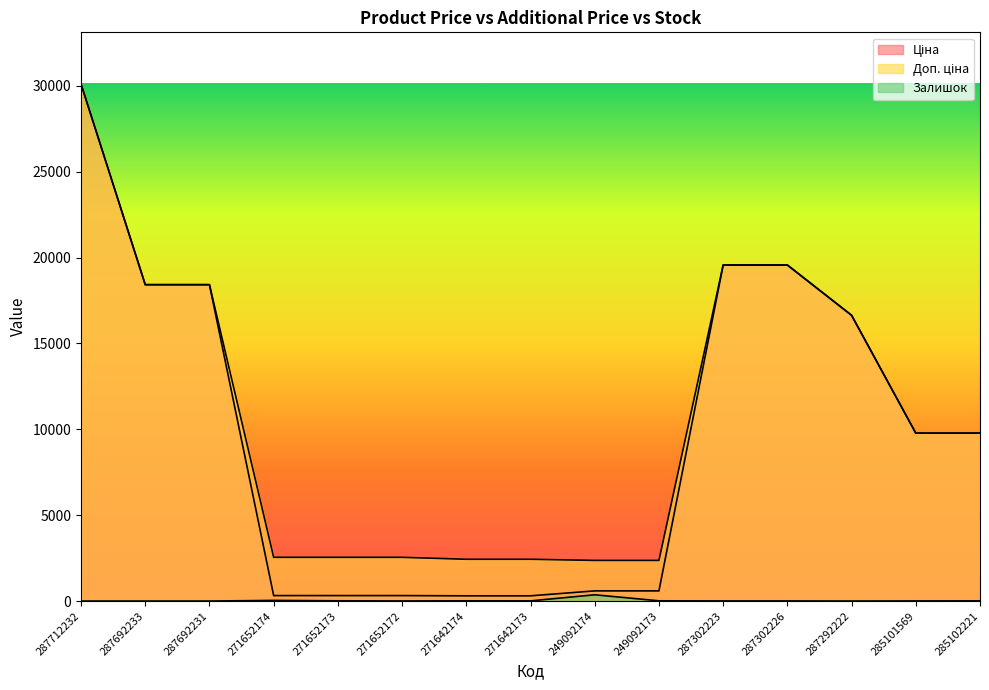

True or false: Залишок and Доп. ціна intersect in this chart.

False